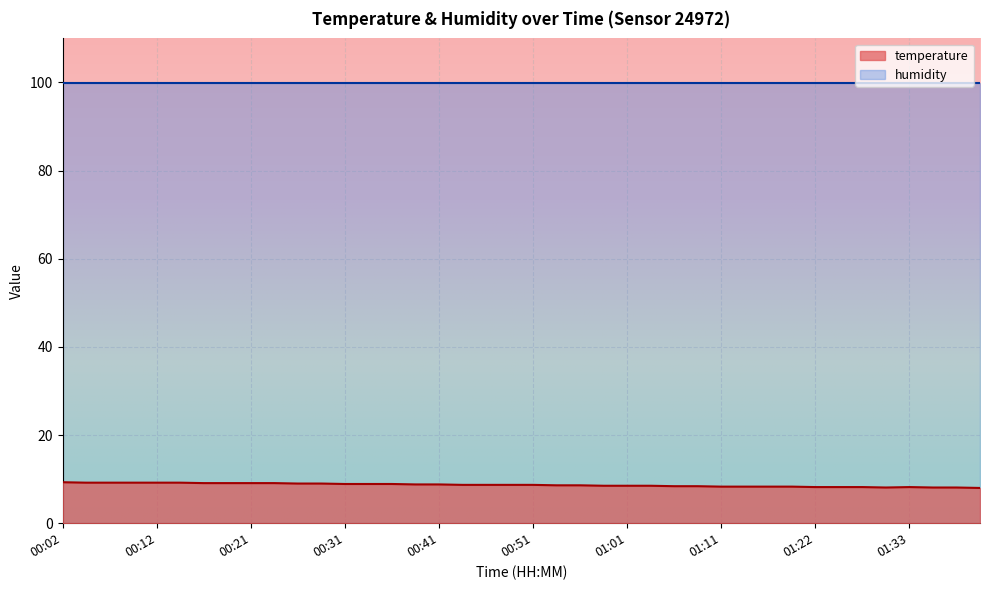

What is the difference between the second highest and minimum values?

1.2